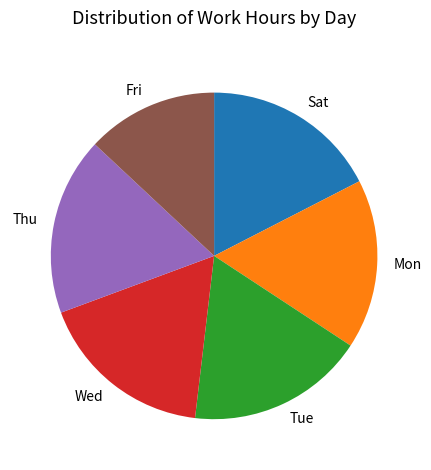

How many slices are in this pie chart?

6